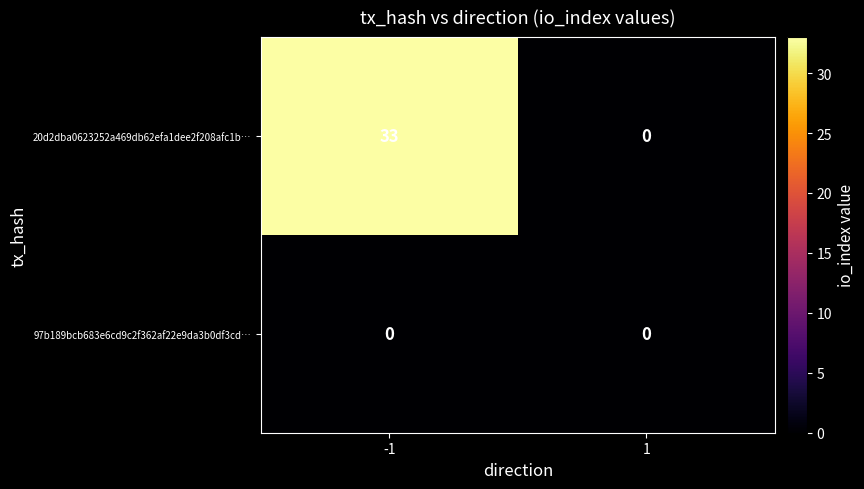

The 20d2dba0623252a469db62efa1dee2f208afc1b… series shows 0 at 1. True or false?

True